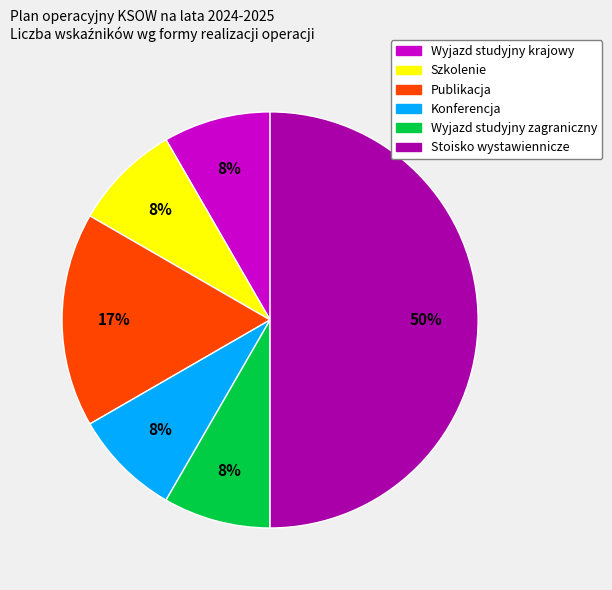

Between Publikacja and Wyjazd studyjny krajowy, which is larger?

Publikacja